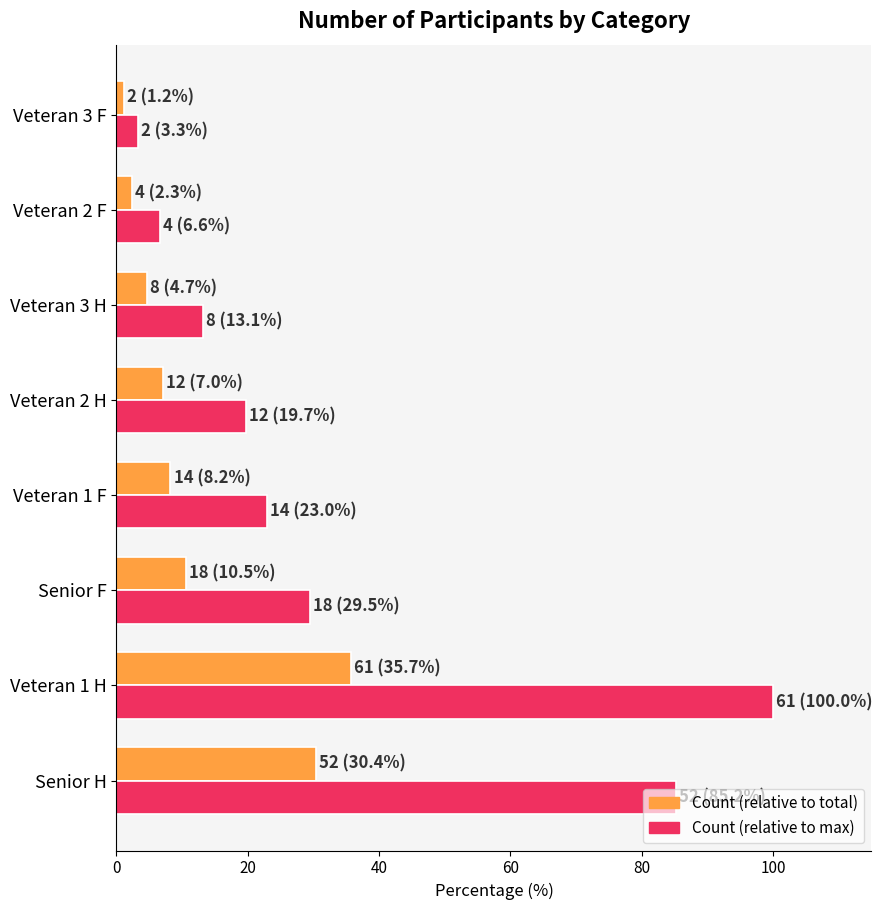

At which label is Count (relative to total) closest to 18?

Senior F